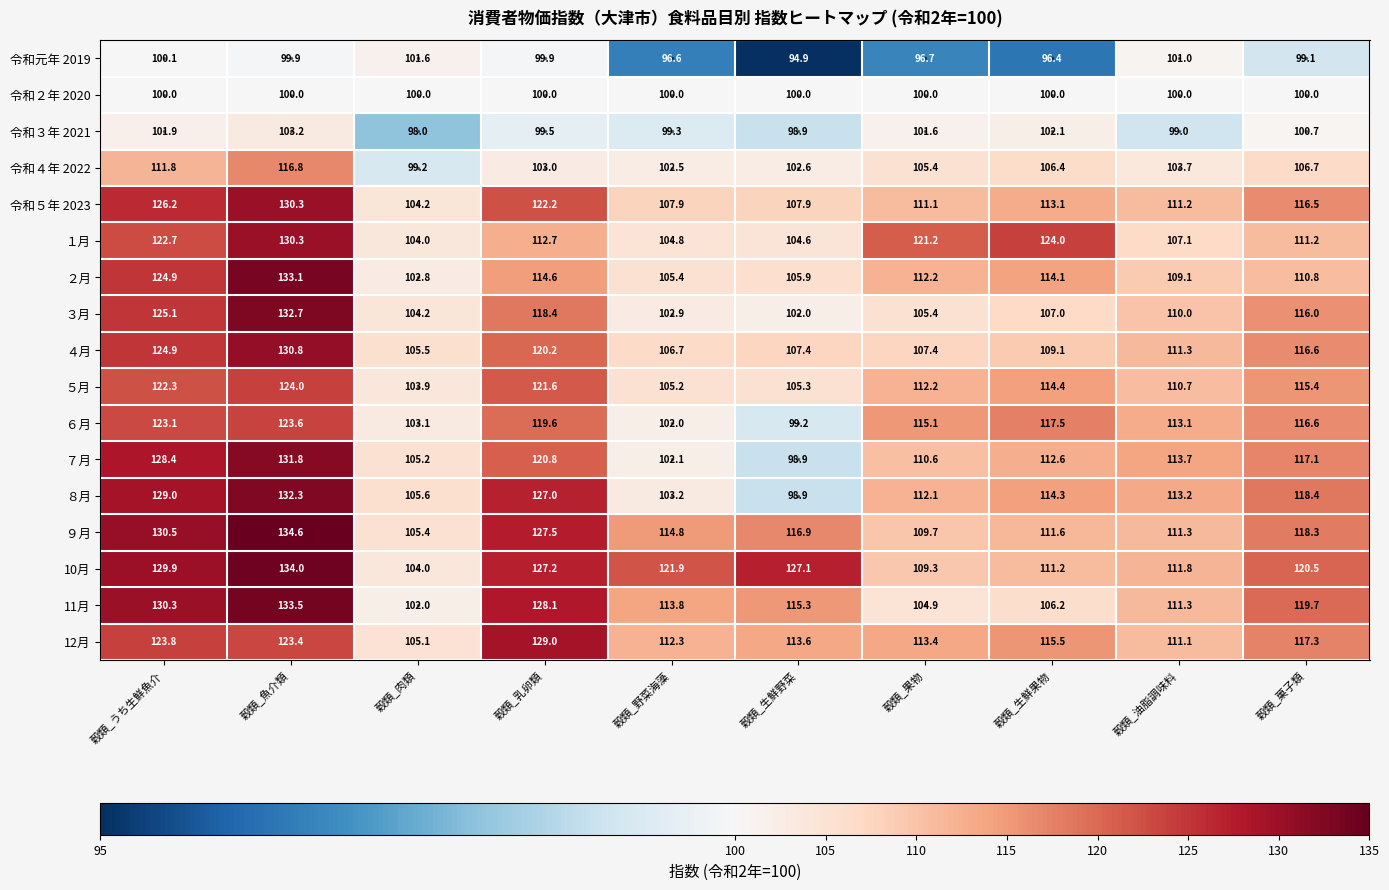

What is the approximate value of 令和４年 2022 at 穀類_生鮮野菜?

102.6